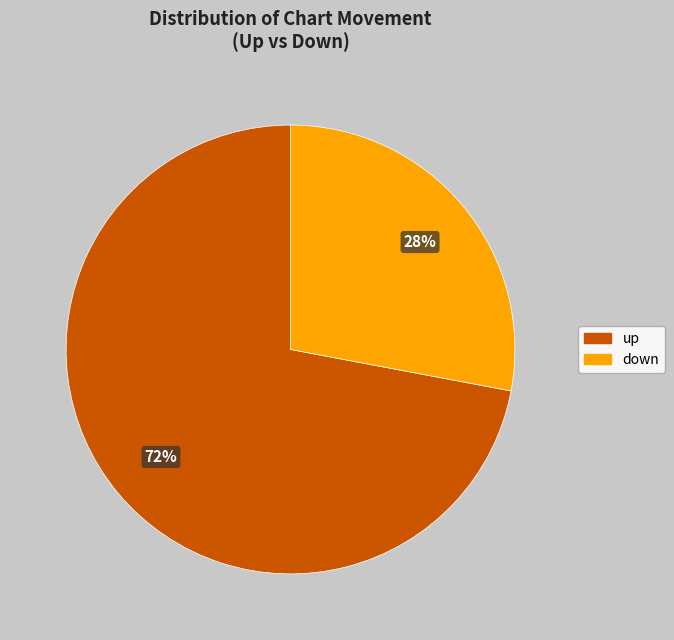

True or false: down accounts for 43% of the total.

False